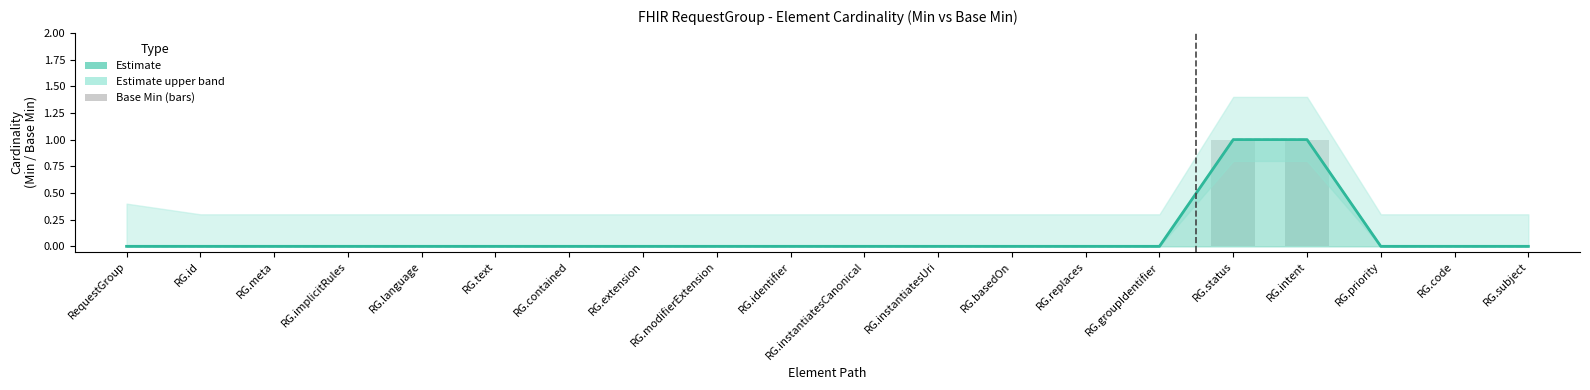

How many groups of bars are there?

20